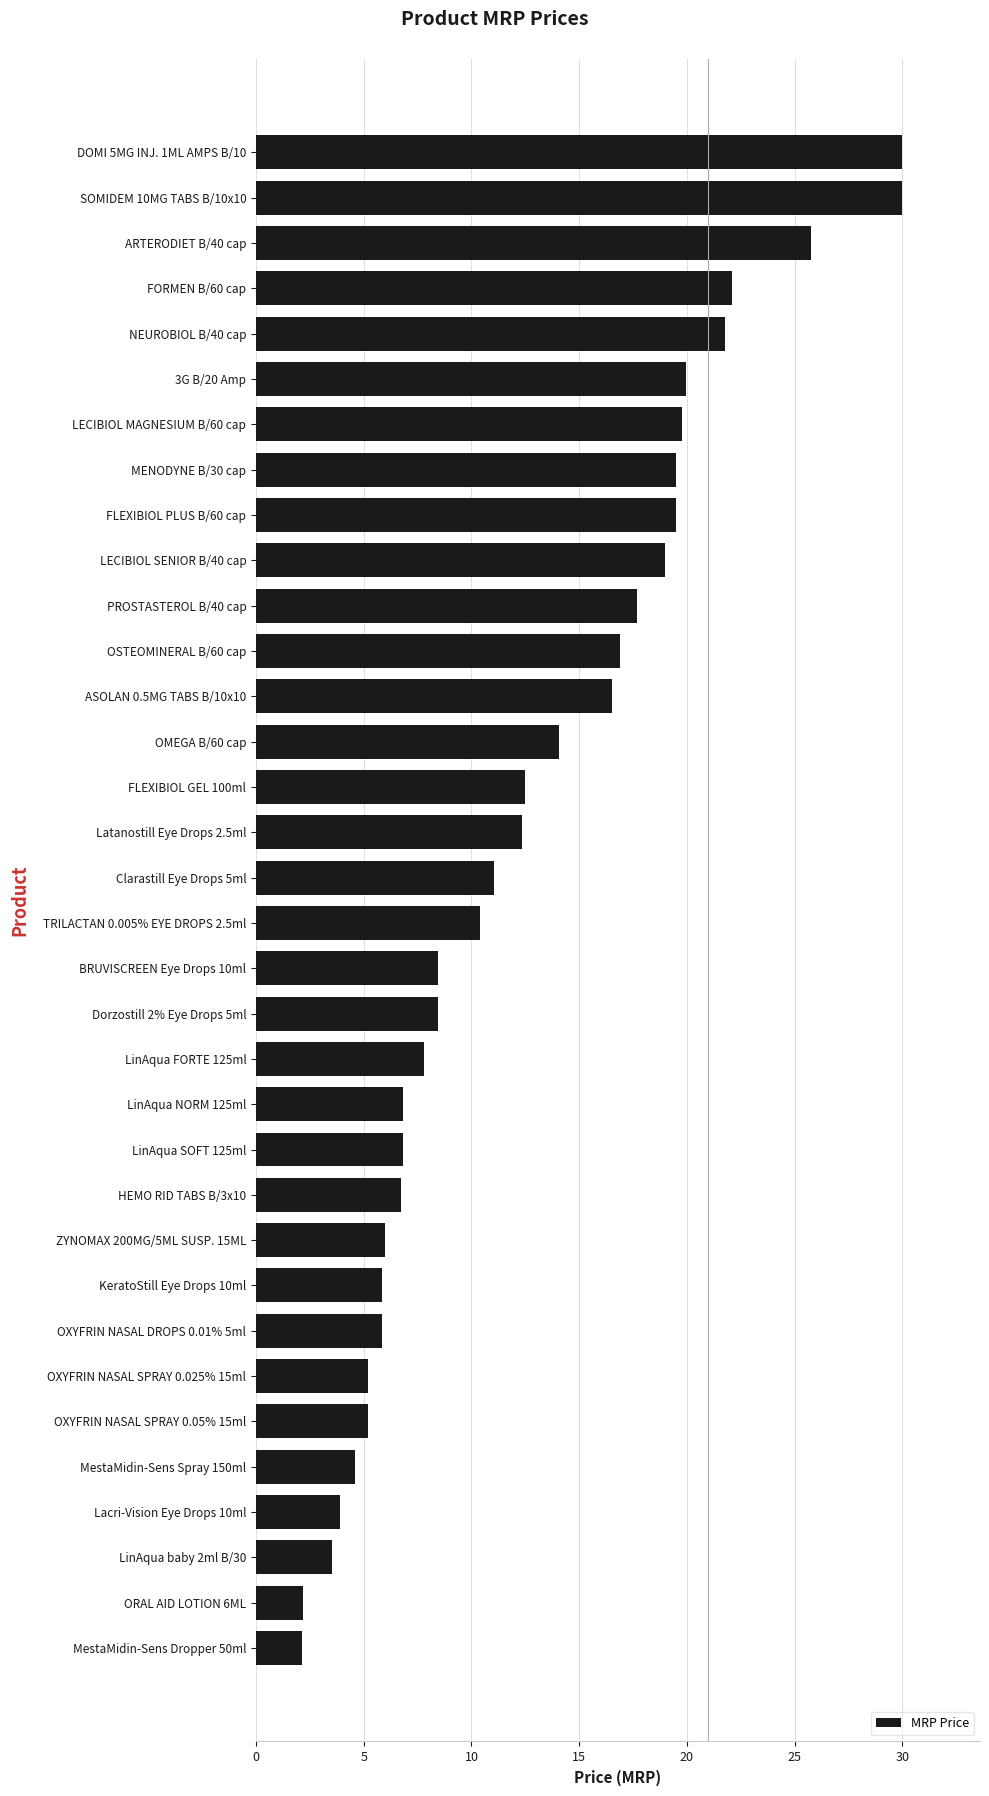

The chart shows a value of 16.6 at Clarastill Eye Drops 5ml. True or false?

False